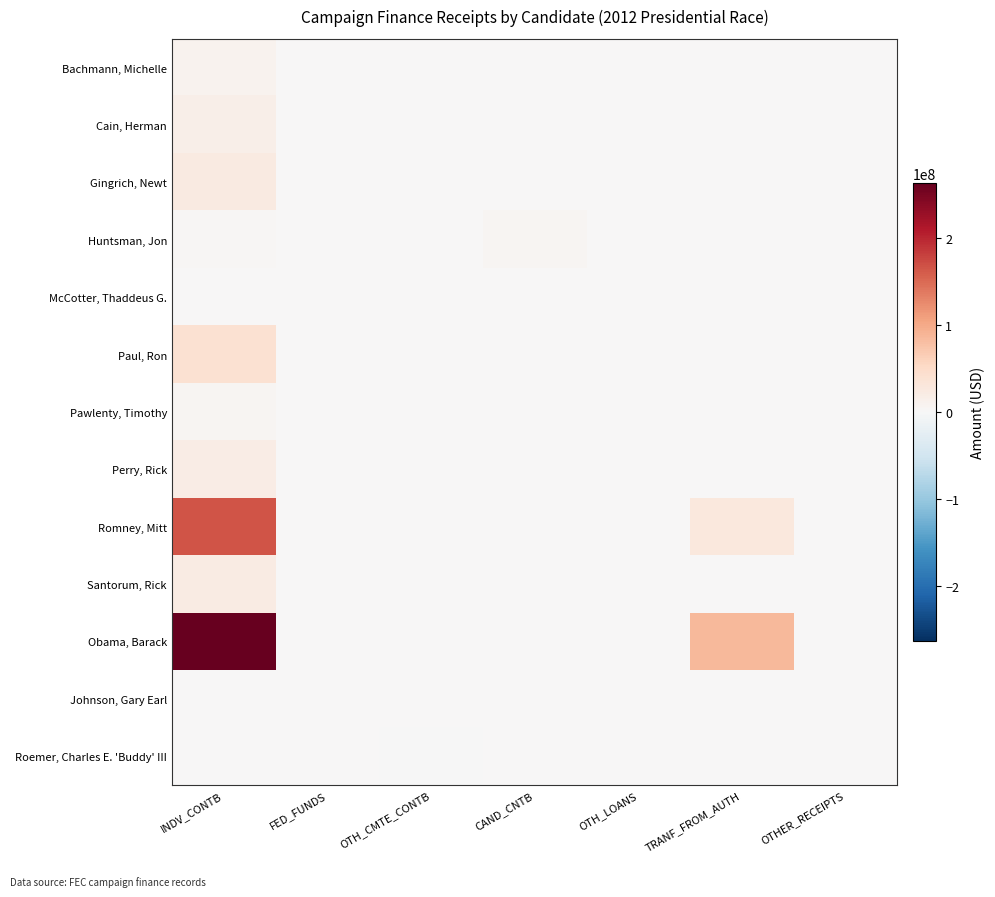

At which category is the sum across all series the highest?

INDV_CONTB